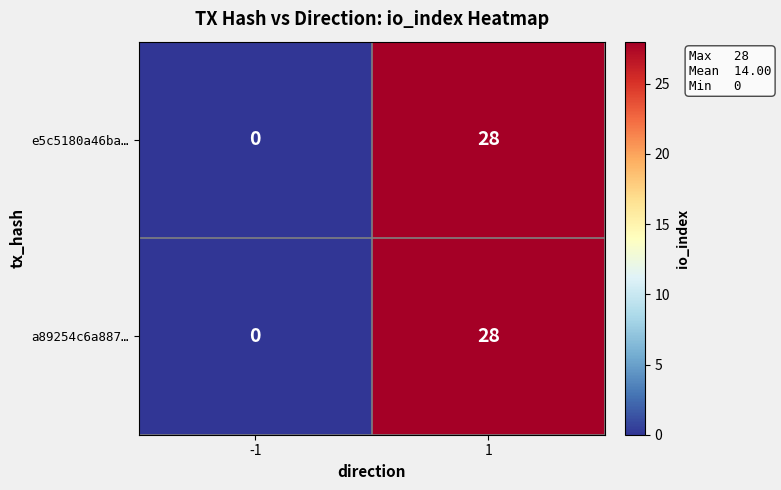

What is the greatest value displayed?

28